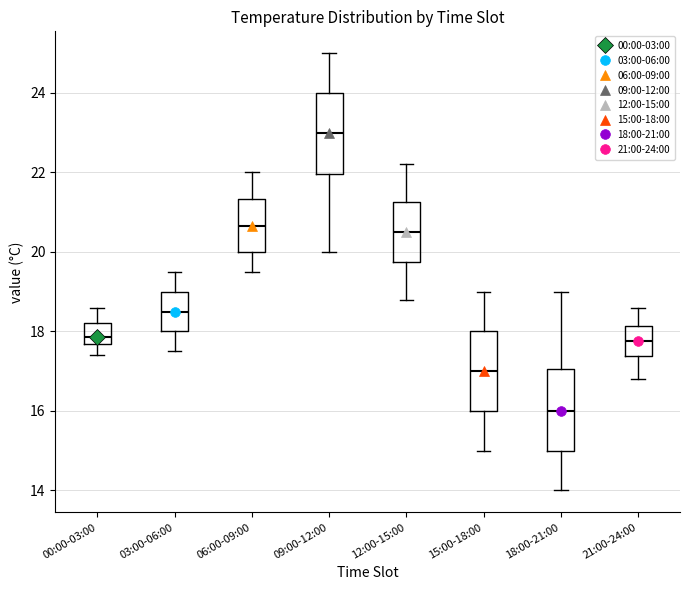

Reading left to right, read every box against the y-axis: the position of its median line, the range the box covers, and the ends of its whiskers. The values are not printed on the chart, so give them approximately, as read against the axis.

00:00-03:00: median 17.8, box 17.6 to 18.2, whiskers 17.4 to 18.6
03:00-06:00: median 18.6, box 18.0 to 19.0, whiskers 17.6 to 19.6
06:00-09:00: median 20.6, box 20.0 to 21.4, whiskers 19.6 to 22.0
09:00-12:00: median 23.0, box 22.0 to 24.0, whiskers 20.0 to 25.0
12:00-15:00: median 20.6, box 19.8 to 21.2, whiskers 18.8 to 22.2
15:00-18:00: median 17.0, box 16.0 to 18.0, whiskers 15.0 to 19.0
18:00-21:00: median 16.0, box 15.0 to 17.0, whiskers 14.0 to 19.0
21:00-24:00: median 17.8, box 17.4 to 18.2, whiskers 16.8 to 18.6